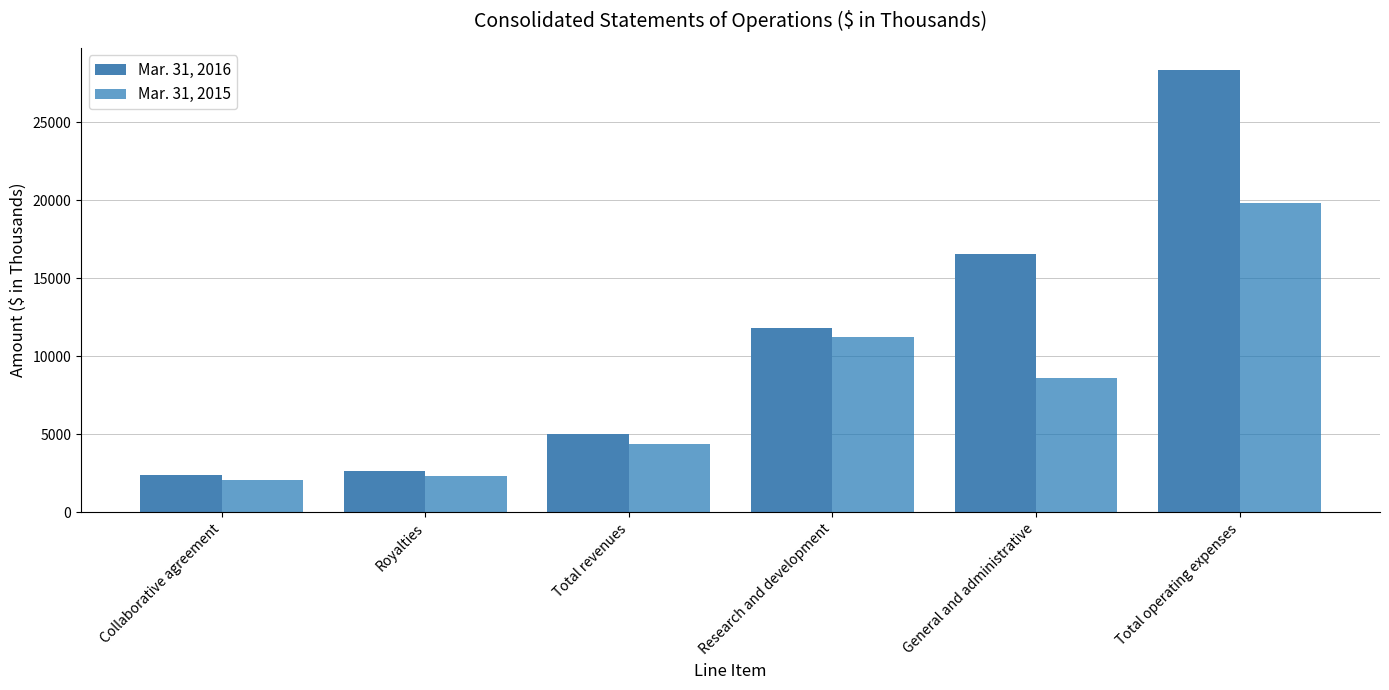

At which label is Mar. 31, 2016 closest to 15371?

General and administrative